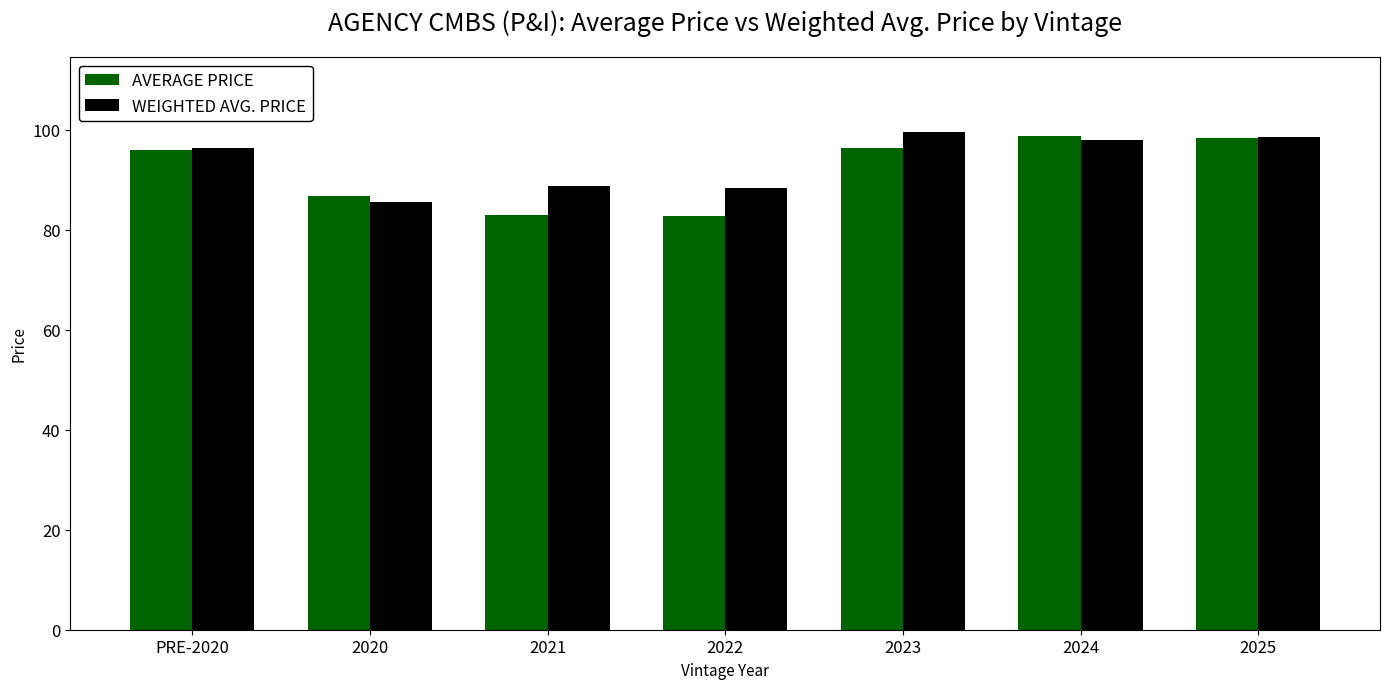

What is the spread (max minus min) of values at PRE-2020?

0.4